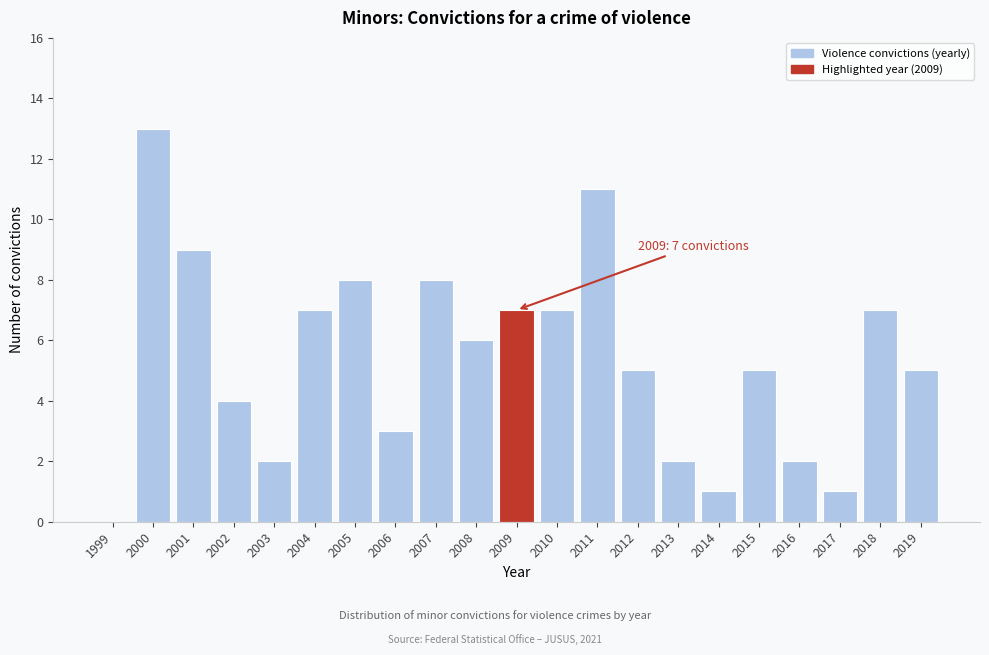

Reading left to right, extract all data points from this chart.

1999=0	2000=13	2001=9	2002=4	2003=2	2004=7	2005=8	2006=3	2007=8	2008=6	2009=7	2010=7	2011=11	2012=5	2013=2	2014=1	2015=5	2016=2	2017=1	2018=7	2019=5